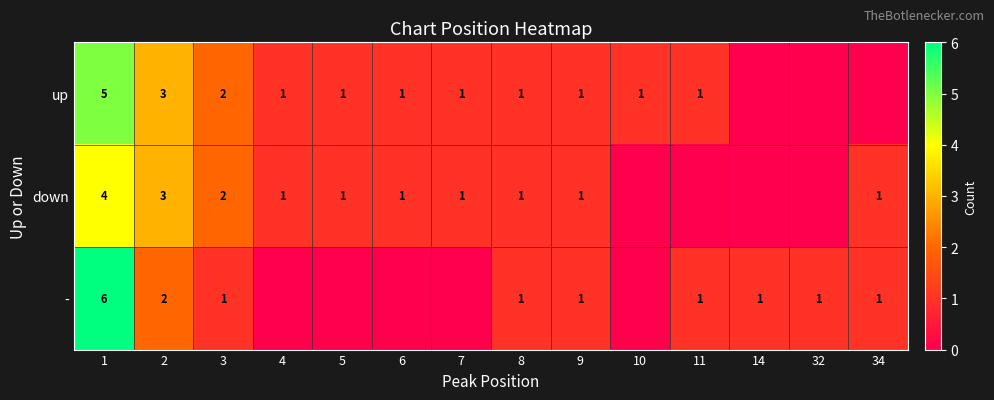

The value of up at 6 is 1. True or false?

True